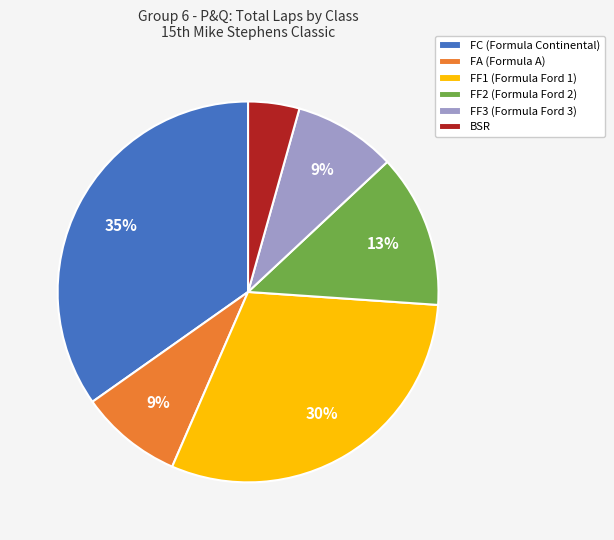

How many segments does this pie chart have?

6